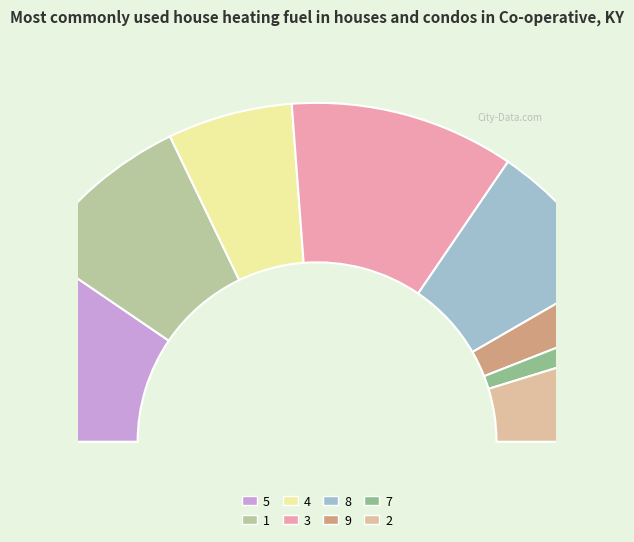

How many slices are in this pie chart?

8